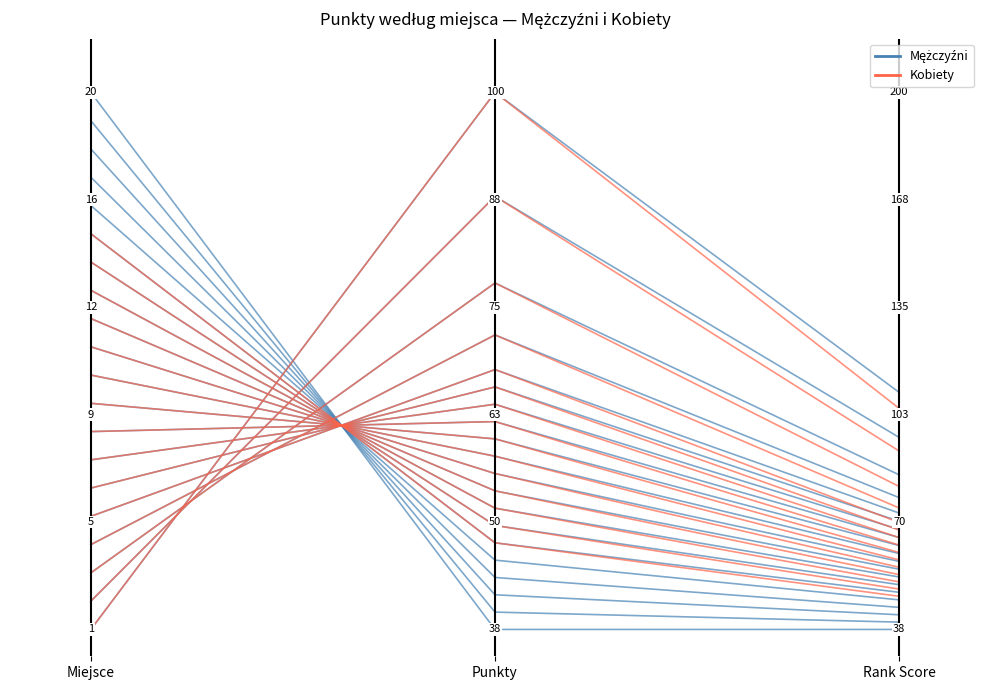

Is this an area chart (filled region under the line)?

No